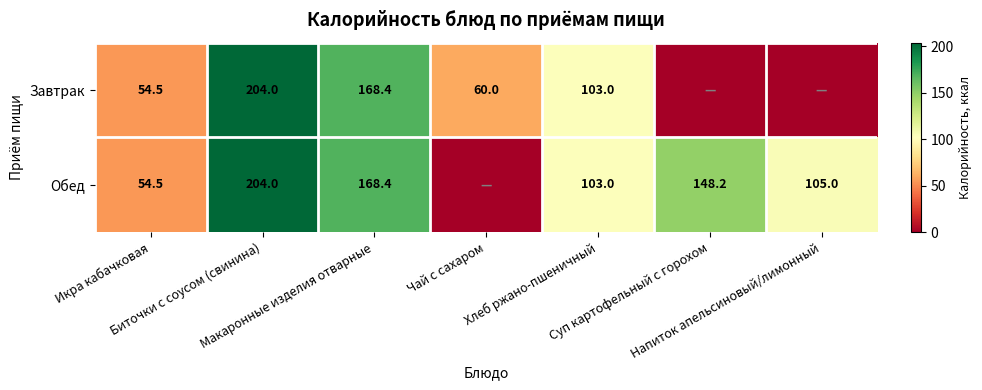

What is the difference between the second highest and second lowest values in the Завтрак series?

168.4